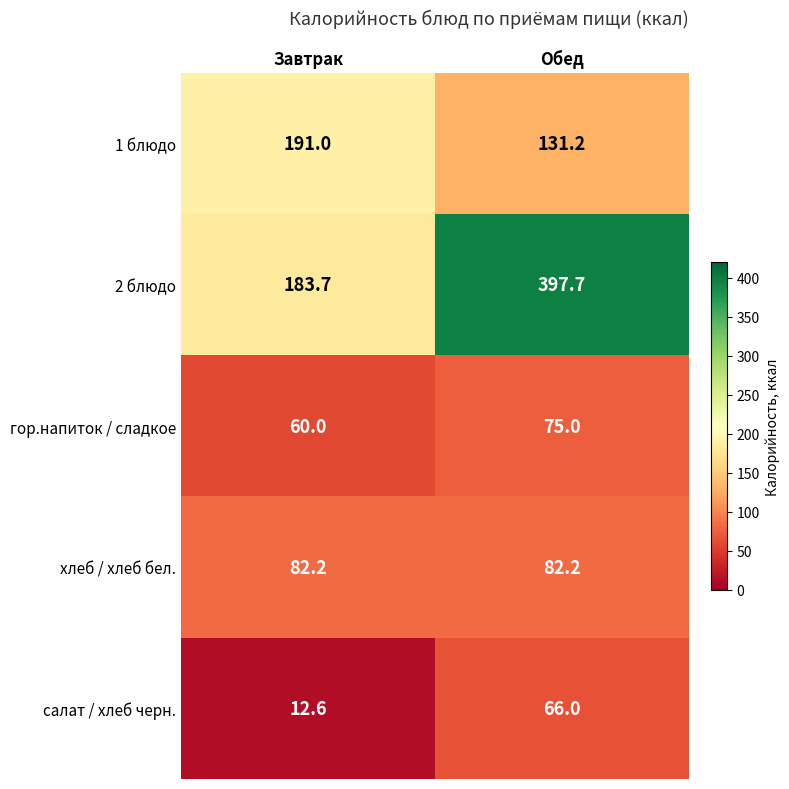

Reading left to right, list all the values displayed in this chart.

1 блюдо: Завтрак=191.0	Обед=131.2
2 блюдо: Завтрак=183.7	Обед=397.7
гор.напиток / сладкое: Завтрак=60.0	Обед=75.0
хлеб / хлеб бел.: Завтрак=82.2	Обед=82.2
салат / хлеб черн.: Завтрак=12.6	Обед=66.0